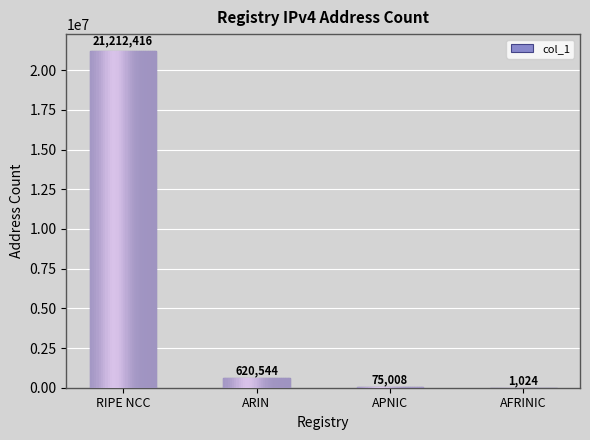

What is the sum of the values at AFRINIC and RIPE NCC?

21213440